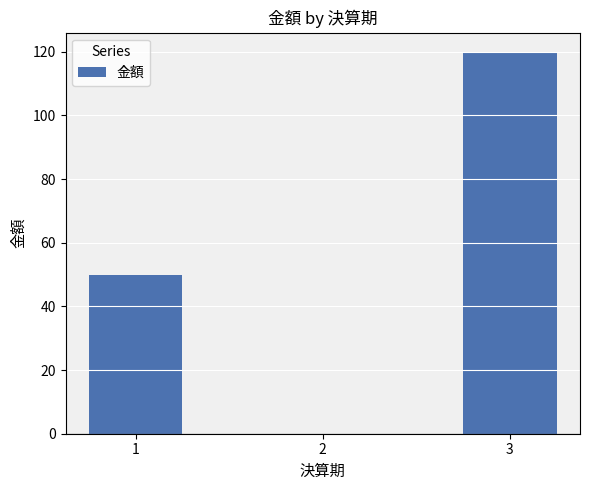

What is the greatest value displayed?

120